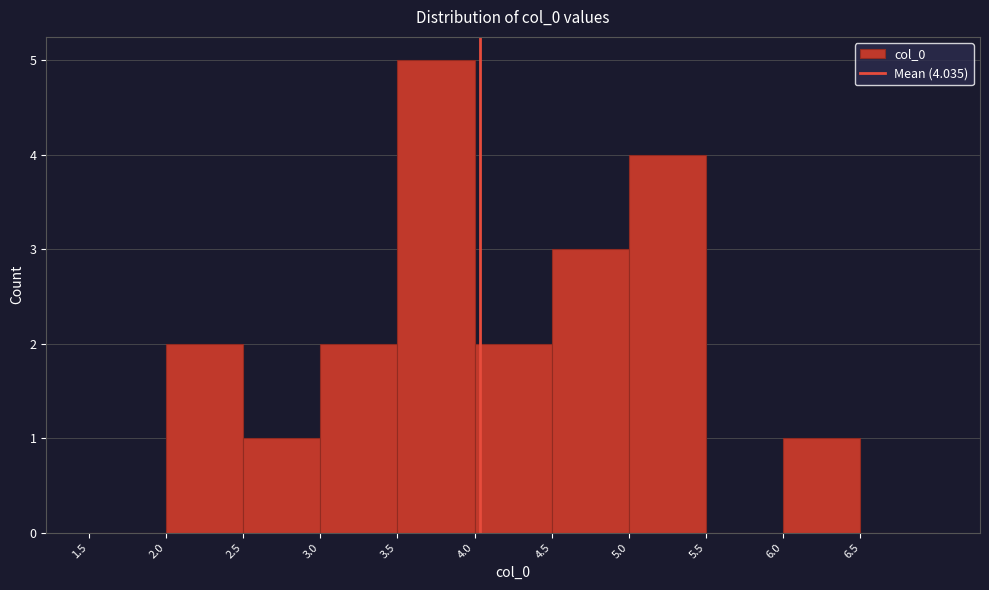

Reading left to right, transcribe this chart: for each bar, give the range it covers on the x-axis and its height. The values are not printed on the chart, so give them approximately, as read against the axis.

1.5 to 2.0: 0
2.0 to 2.5: 2
2.5 to 3.0: 1
3.0 to 3.5: 2
3.5 to 4.0: 5
4.0 to 4.5: 2
4.5 to 5.0: 3
5.0 to 5.5: 4
5.5 to 6.0: 0
6.0 to 6.5: 1
6.5 to 7.0: 0